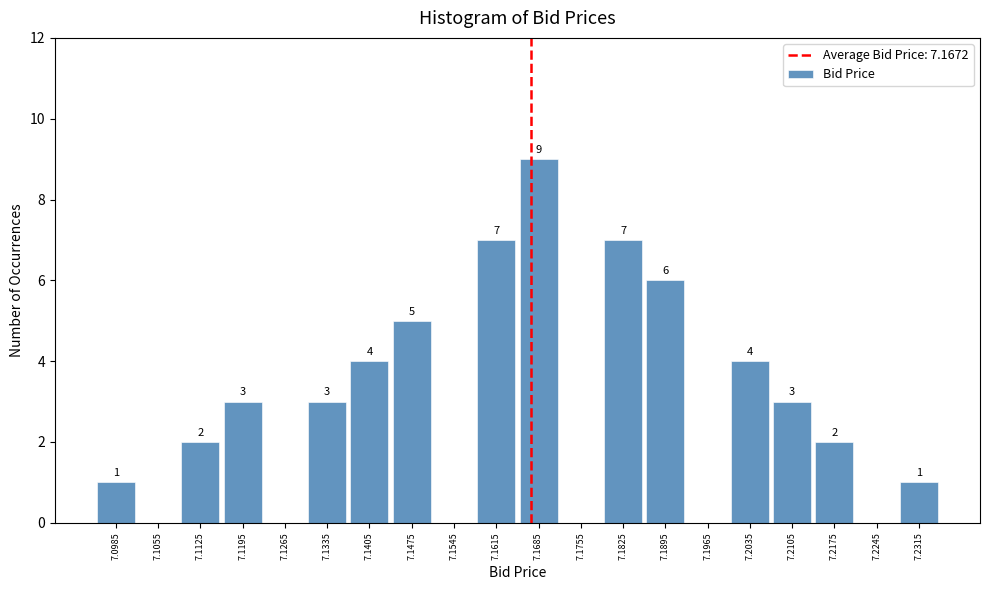

Over which range of the x-axis is the bar tallest?

7.165 to 7.172